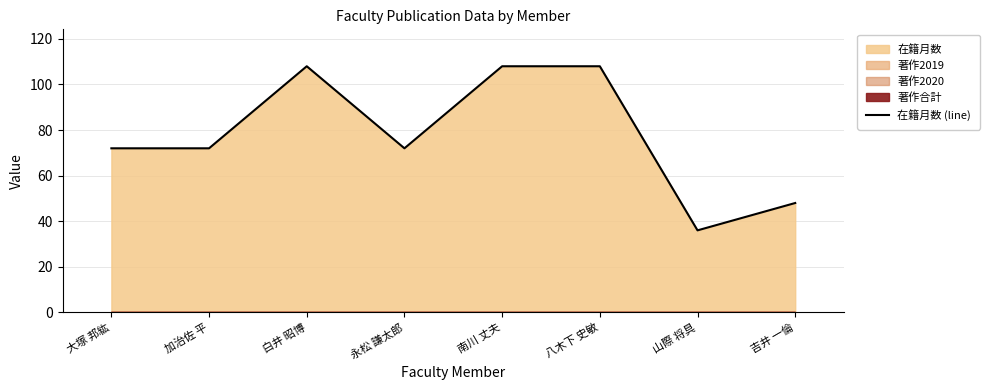

Rank the categories by value from lowest to highest.

山際 将具, 吉井 一倫, 大塚 邦紘, 加治佐 平, 永松 謙太郎, 白井 昭博, 南川 丈夫, 八木下 史敏